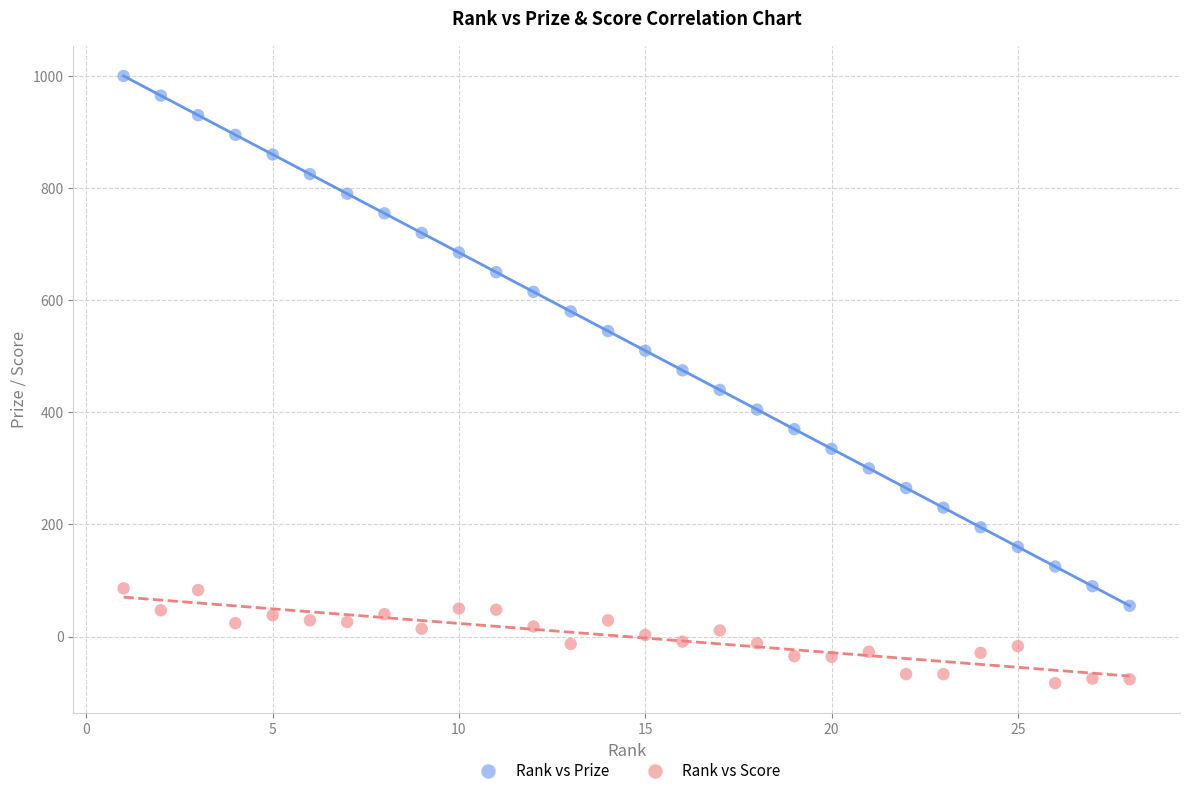

Across all data points, what is the range of Y values (max minus min)?

1083